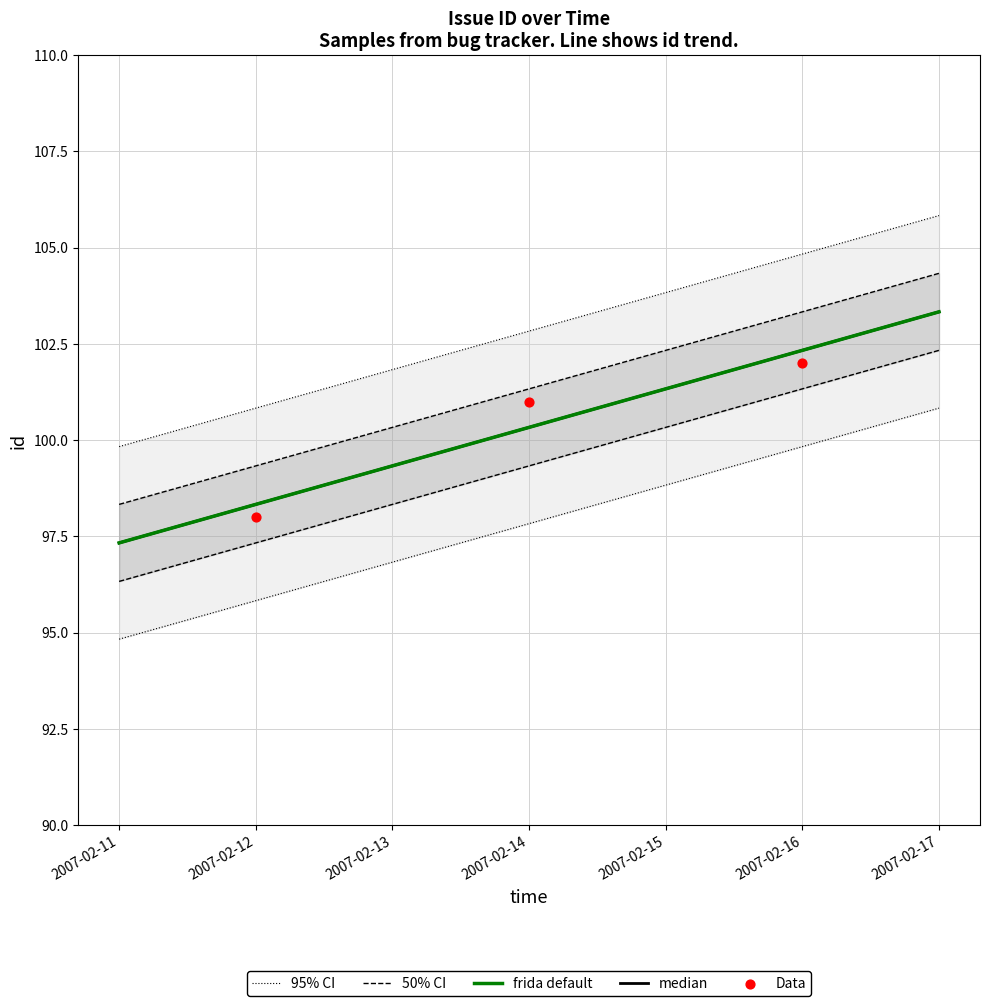

Which has a higher value, 2007-02-16 or 2007-02-14?

2007-02-16